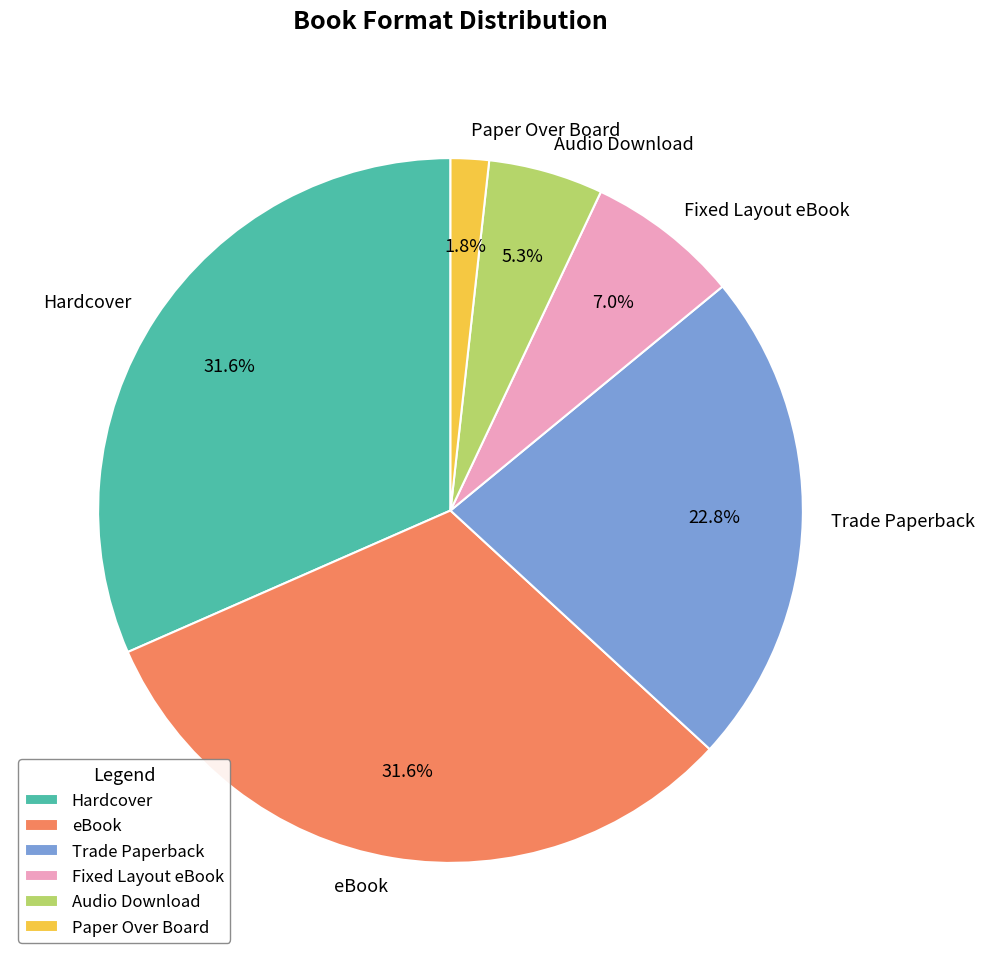

Does Audio Download represent more than half of the total?

No